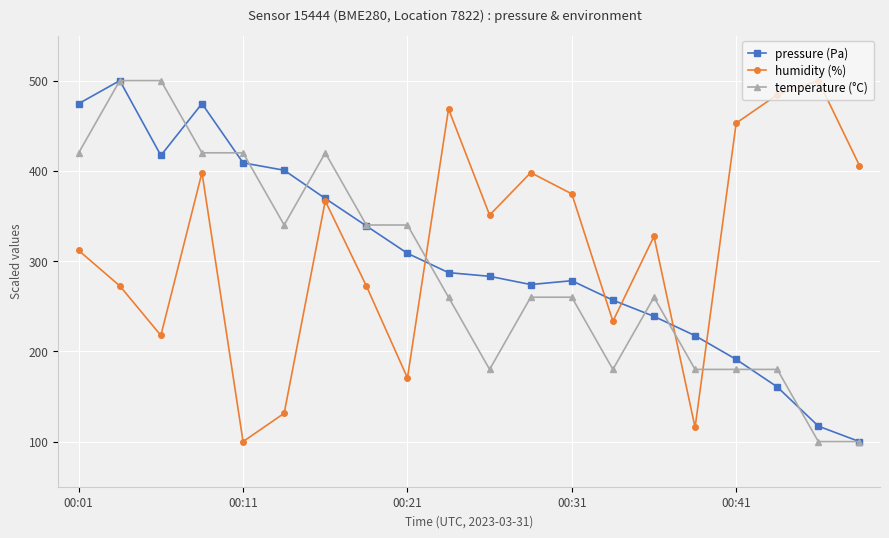

After their last crossing, which series has the higher values: temperature (°C) or humidity (%)?

humidity (%)